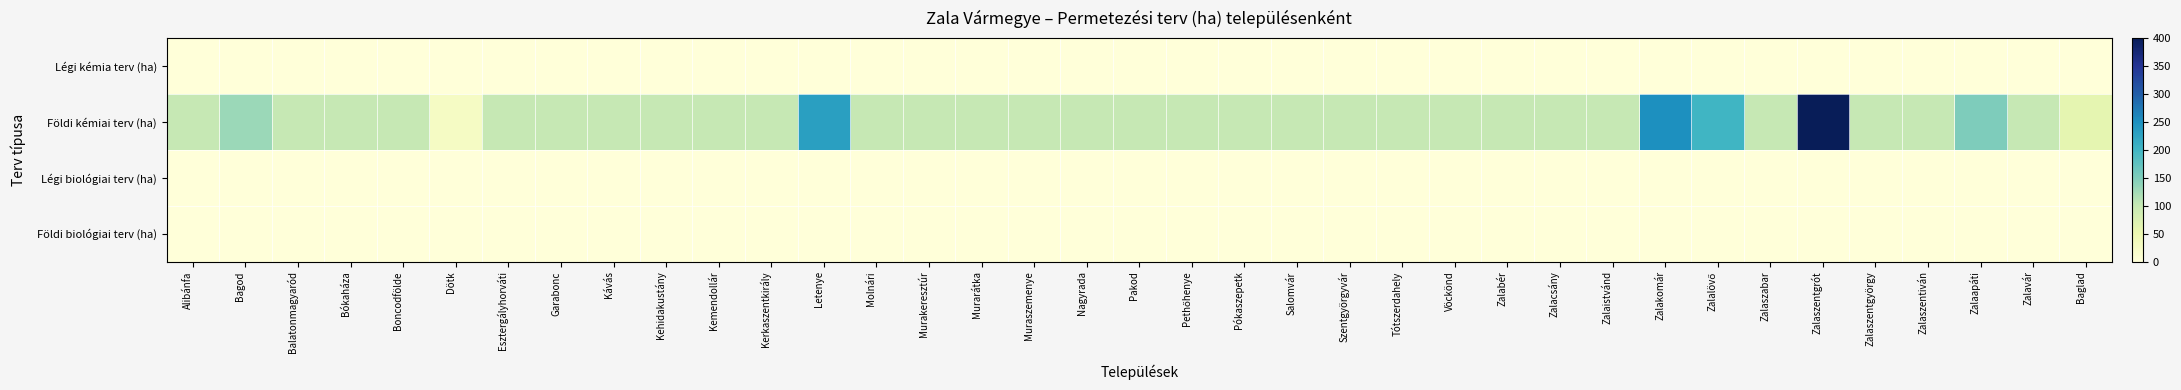

Between Bagod and Kehidakustány, which is larger?

Bagod